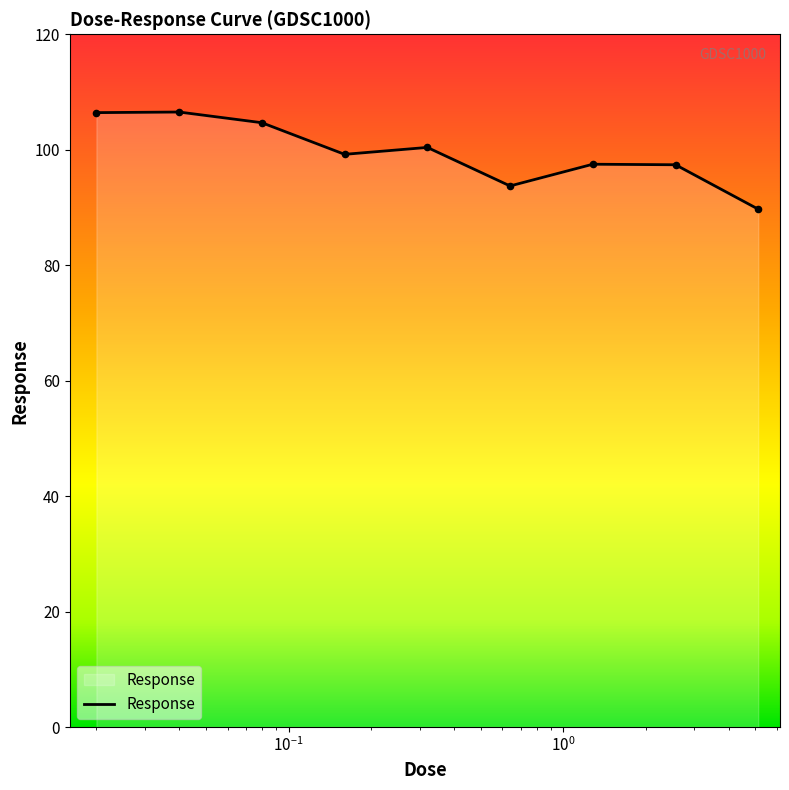

What is the minimum value shown in the chart?

89.7